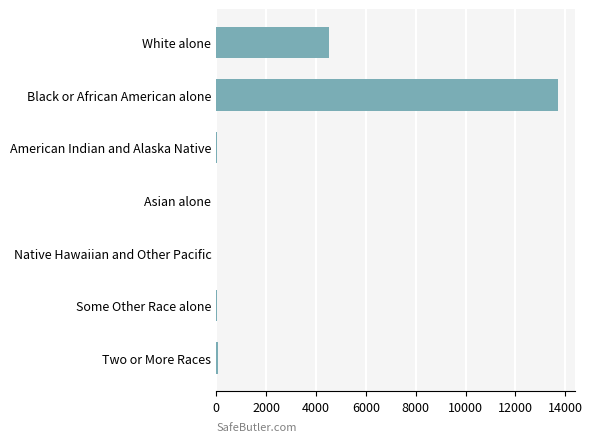

Which has a higher value, Black or African American alone or Asian alone?

Black or African American alone